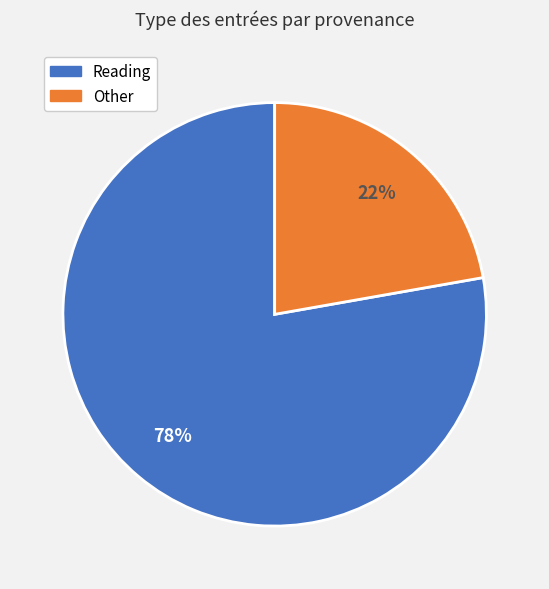

Count the number of slices in the pie.

2